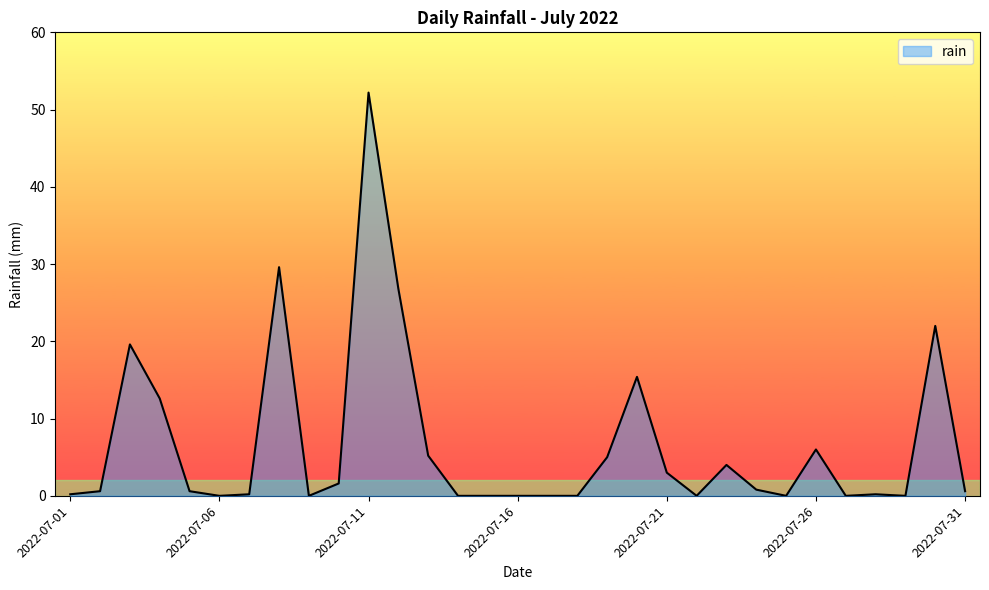

What is the difference between the maximum and minimum values?

52.2